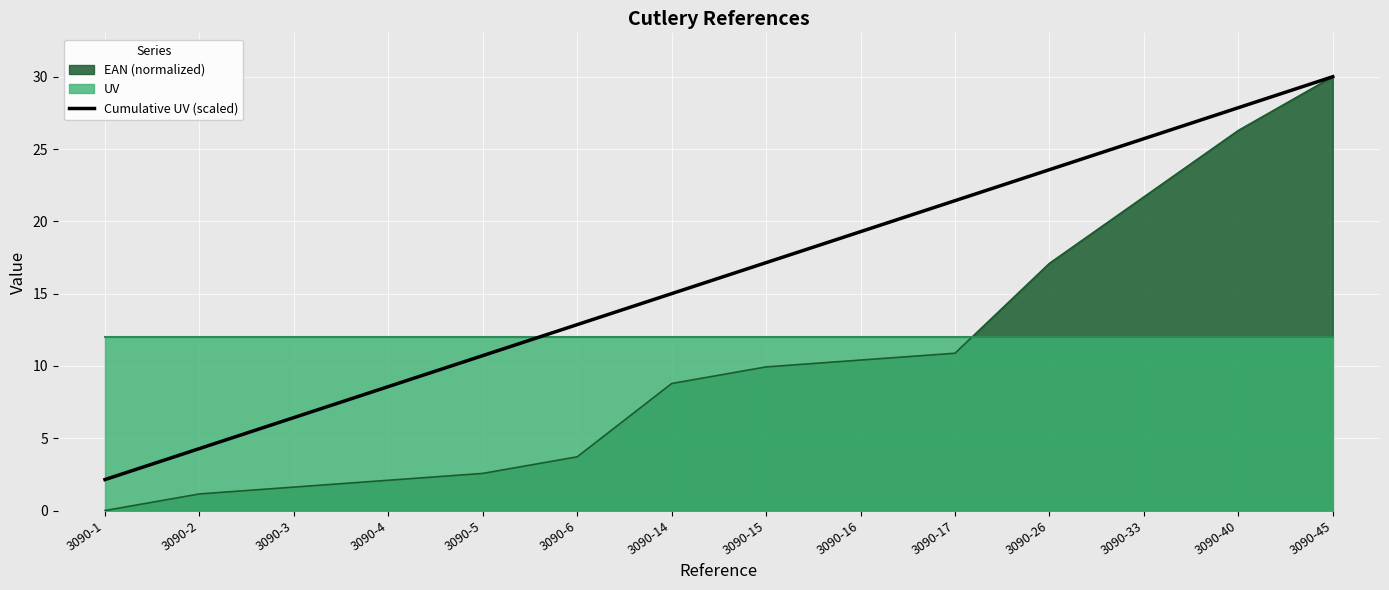

Which has a higher value, 3090-2 or 3090-6?

3090-6